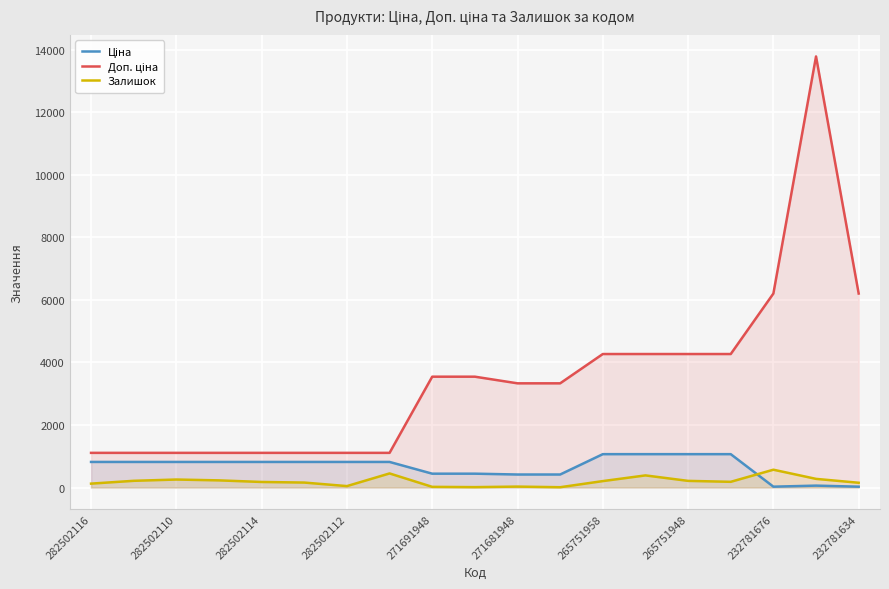

How many lines are shown in the chart?

3